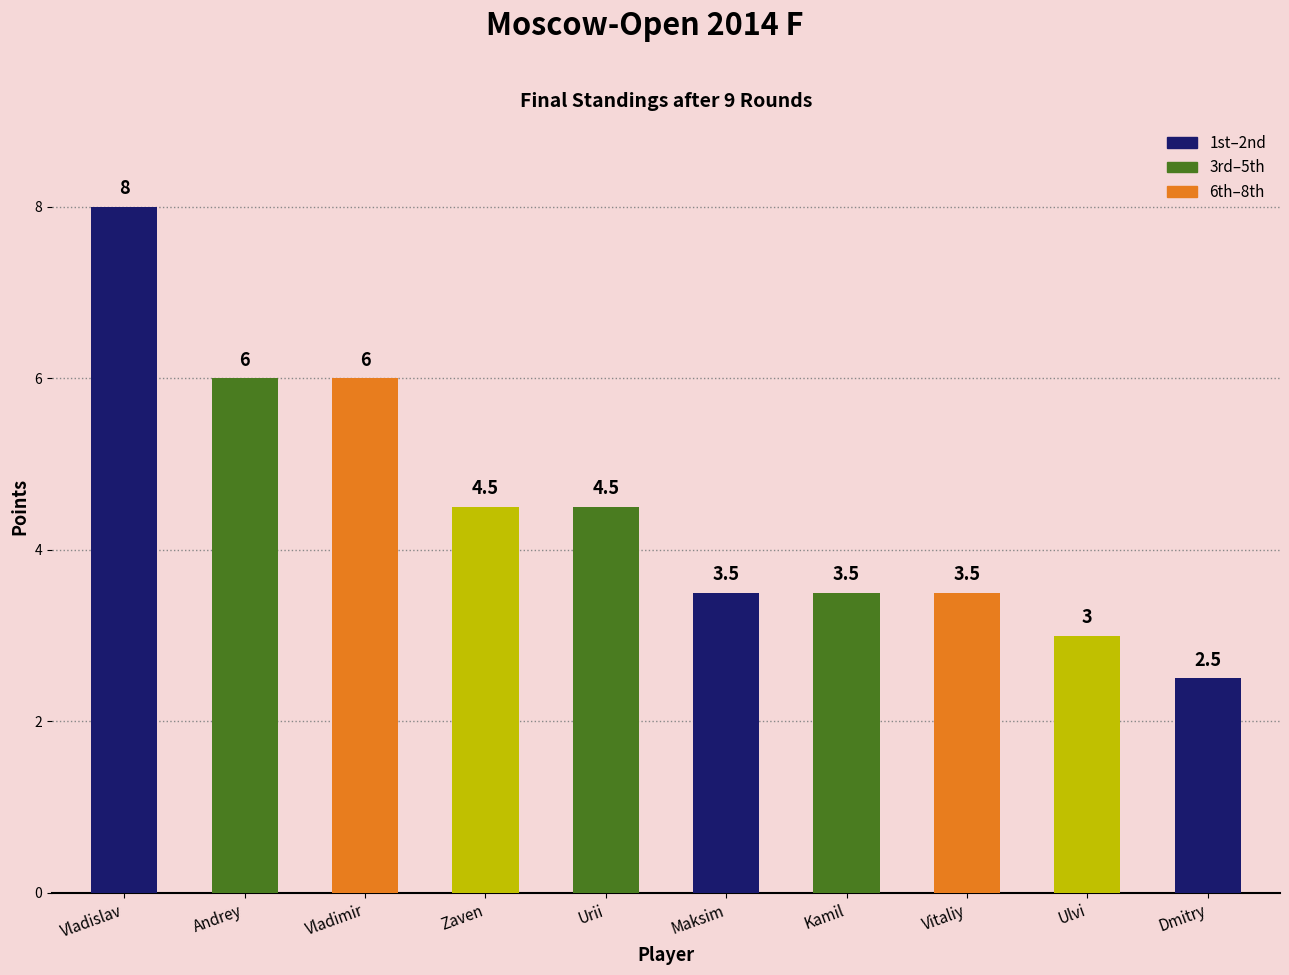

How many bars are there in total?

10